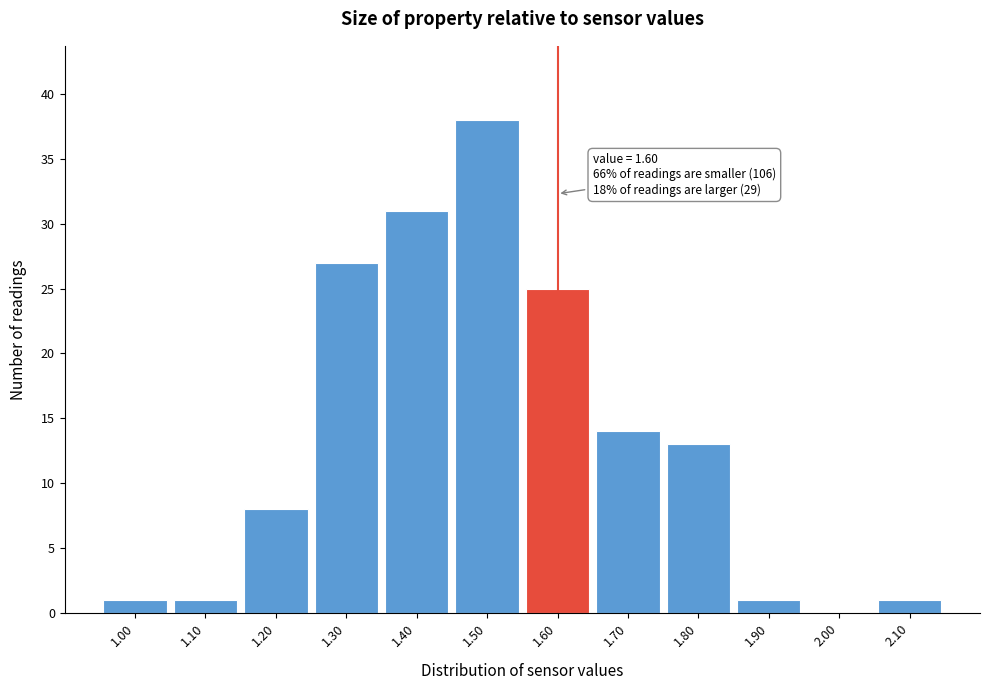

Over which range of the x-axis is the bar tallest?

1.45 to 1.55